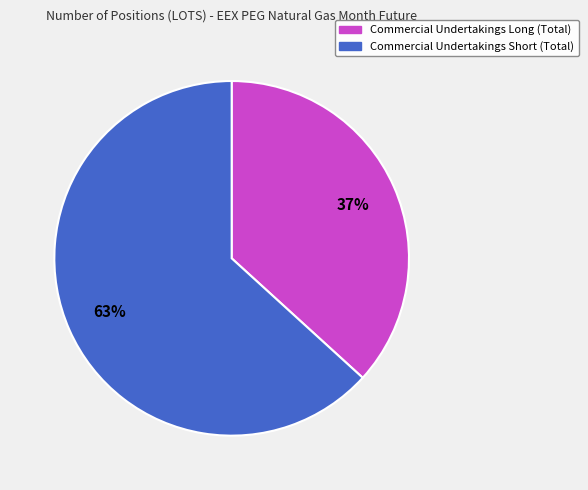

To the nearest percent, what is the difference between the largest and smallest slice percentages?

26%